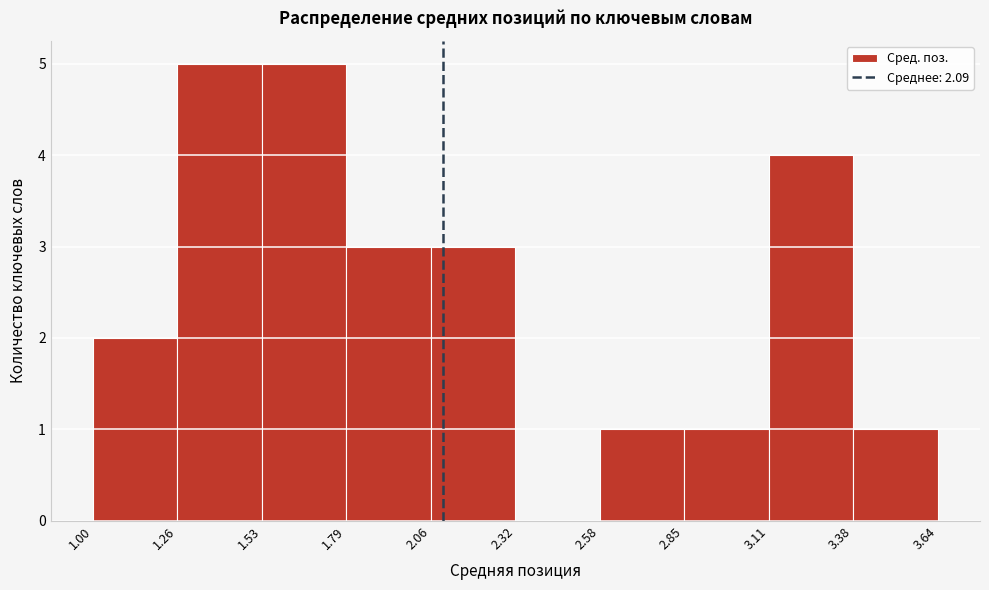

Reading left to right, list every bar in this chart as the range it spans on the x-axis followed by its height. The values are not printed on the chart, so give them approximately, as read against the axis.

1.00 to 1.26: 2
1.26 to 1.53: 5
1.53 to 1.79: 5
1.79 to 2.06: 3
2.06 to 2.32: 3
2.32 to 2.58: 0
2.58 to 2.85: 1
2.85 to 3.11: 1
3.11 to 3.38: 4
3.38 to 3.64: 1